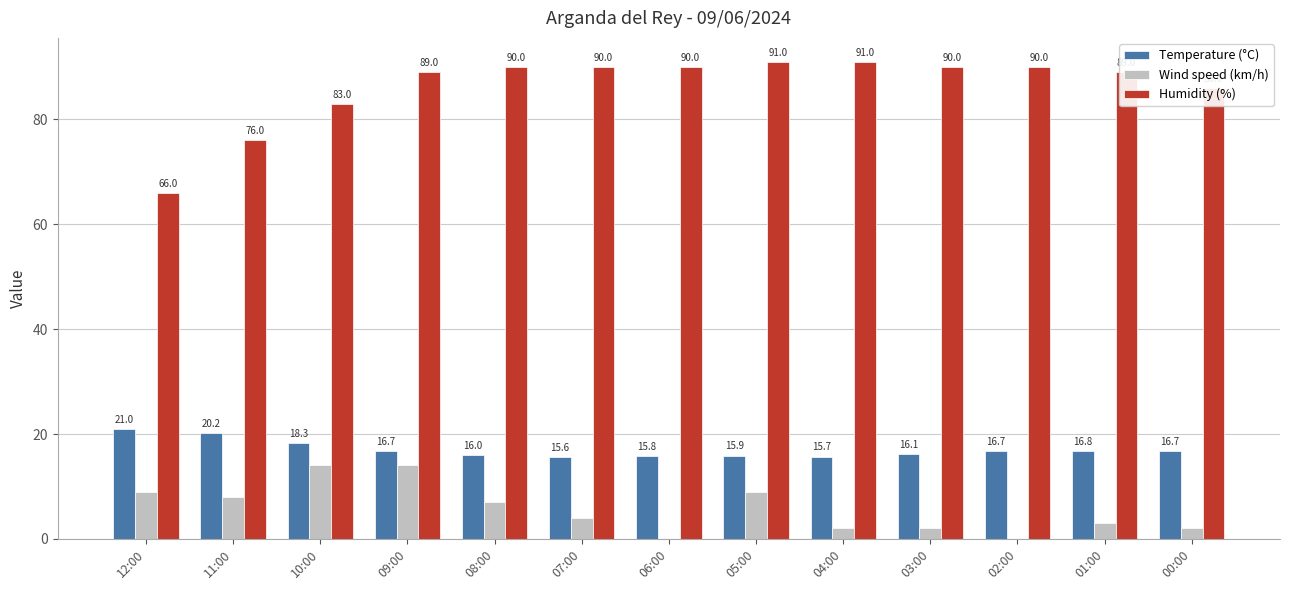

Between 11:00 and 07:00, which series saw the biggest shift?

Humidity (%)